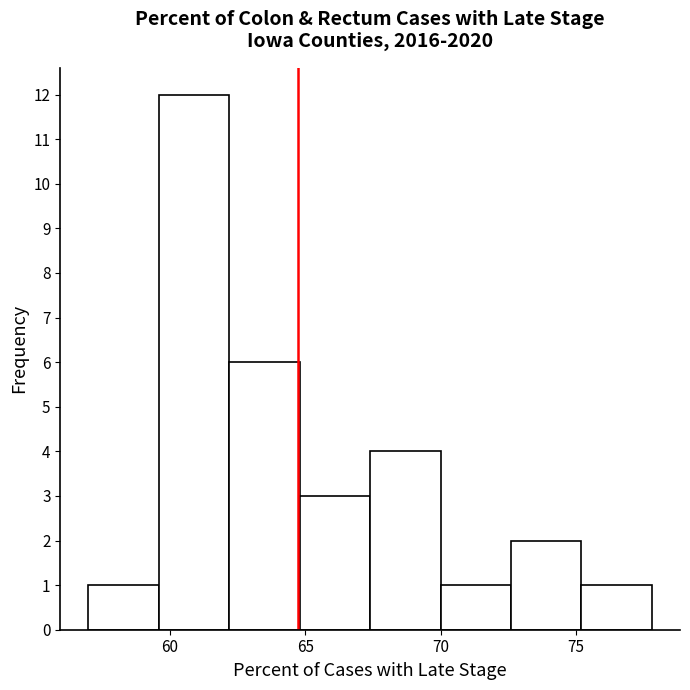

Over which range of the x-axis is the bar tallest?

59.6 to 62.2